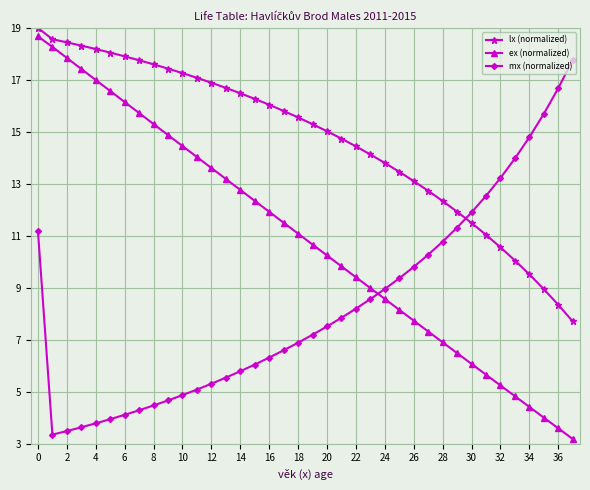

How many data points in mx (normalized) are above 7?

20